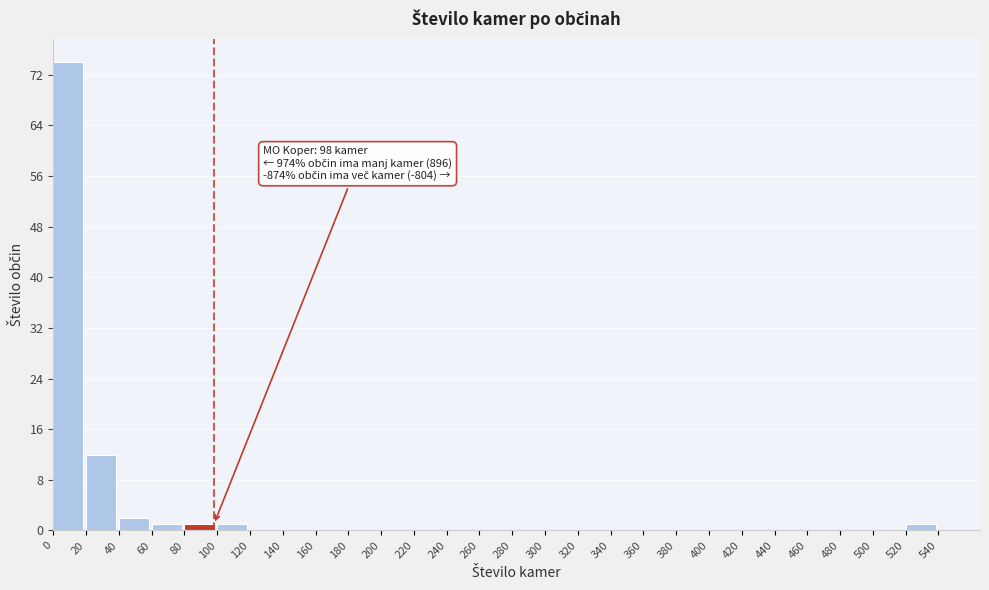

Which range on the x-axis has the tallest bar?

0 to 20